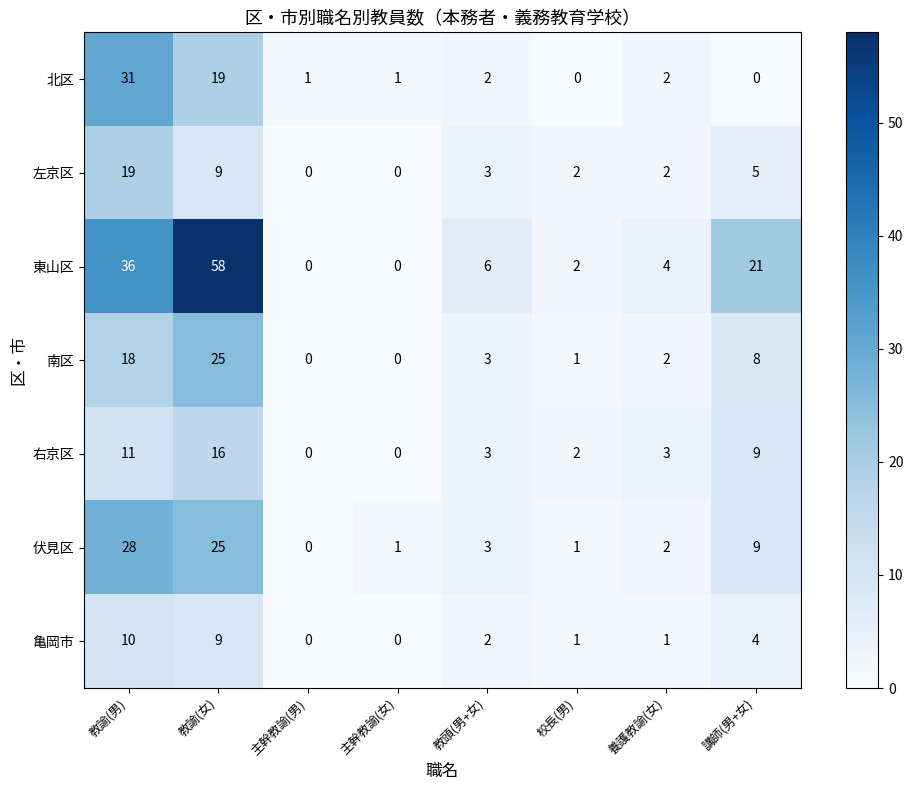

Where is 東山区 nearest to the value 29?

教諭(男)